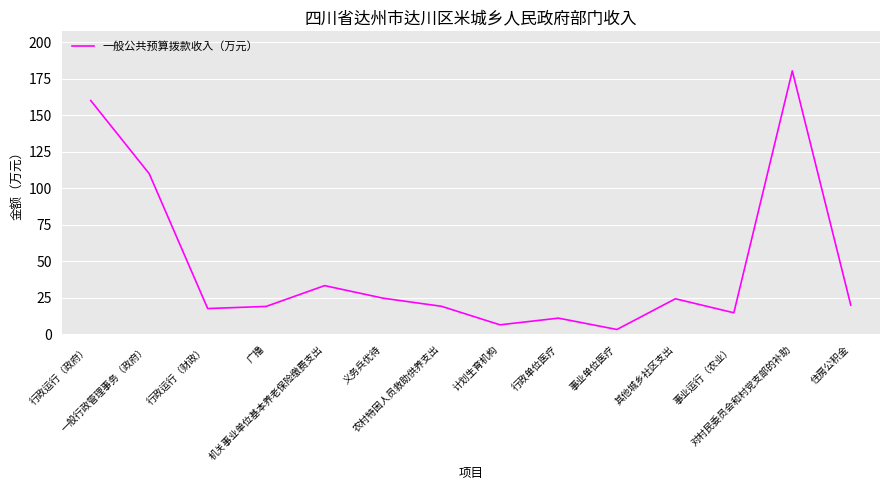

Is it true that the value at 广播 is 4.9?

False